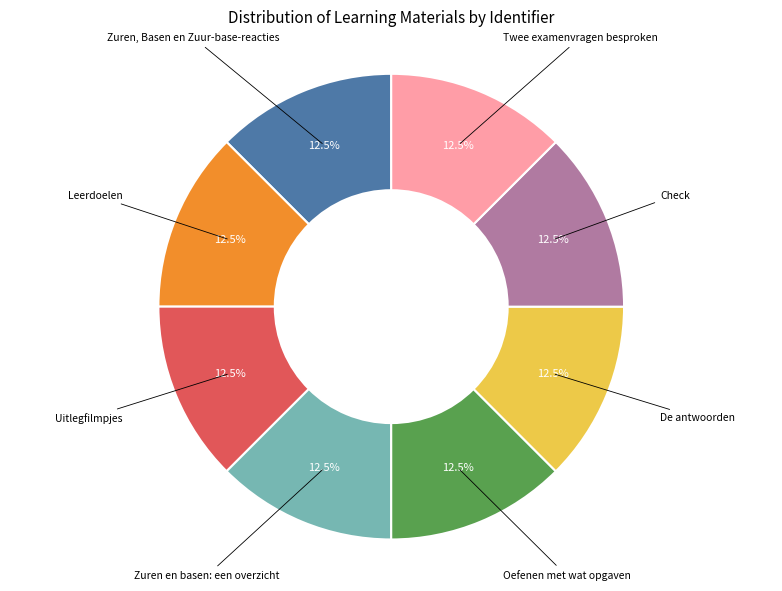

Is there a majority slice in this chart?

No